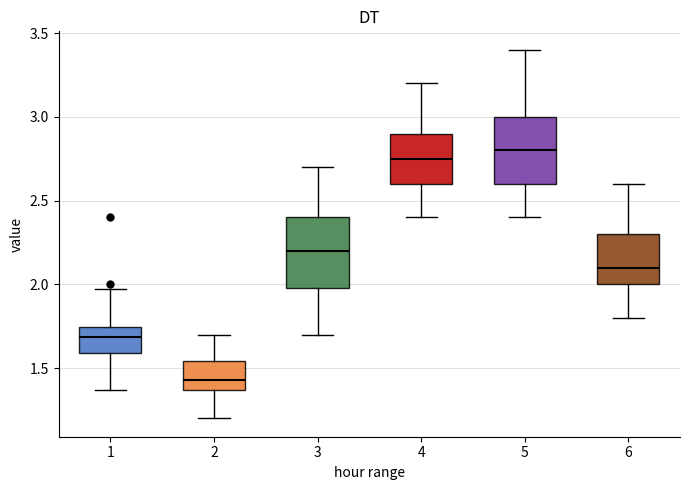

Reading left to right, transcribe this box plot: for each box, give where its median line is, the range the box spans, and where its two whiskers end, as read against the y-axis. The values are not printed on the chart, so give them approximately, as read against the axis.

1: median 1.70, box 1.60 to 1.75, whiskers 1.35 to 1.95
2: median 1.45, box 1.35 to 1.55, whiskers 1.20 to 1.70
3: median 2.20, box 2.00 to 2.40, whiskers 1.70 to 2.70
4: median 2.75, box 2.60 to 2.90, whiskers 2.40 to 3.20
5: median 2.80, box 2.60 to 3.00, whiskers 2.40 to 3.40
6: median 2.10, box 2.00 to 2.30, whiskers 1.80 to 2.60